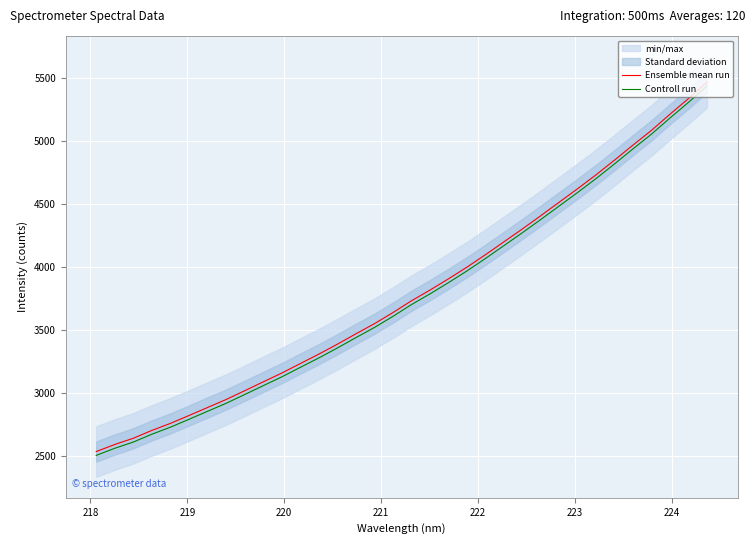

How many values in the Ensemble mean run series exceed 3729?

17